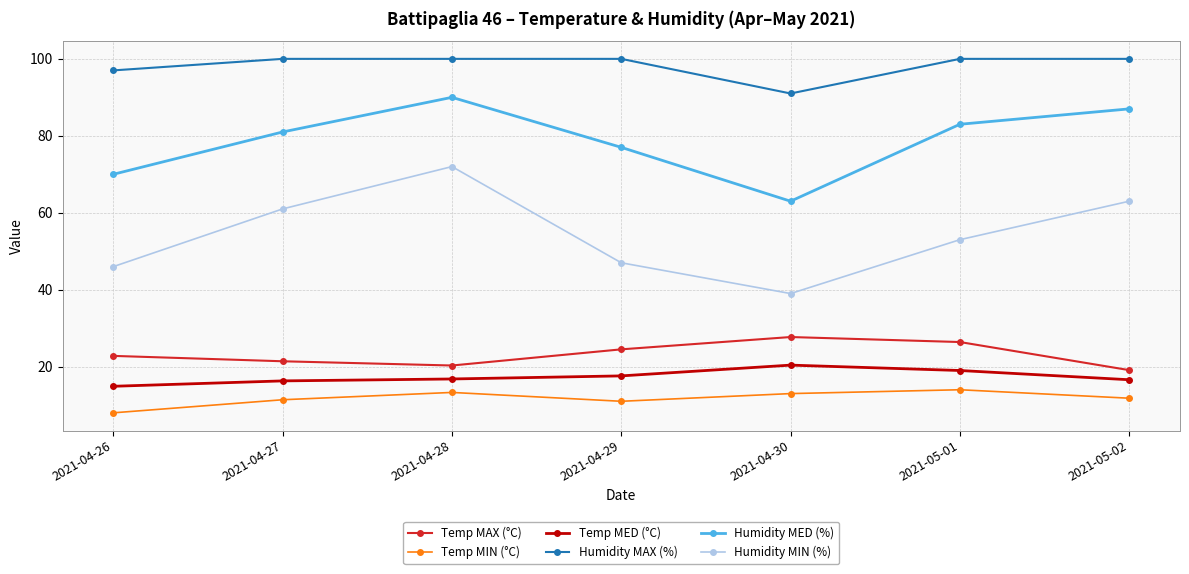

Is the value of Temp MIN (°C) at 2021-04-27 greater than the value of Humidity MAX (%) at 2021-04-26?

No